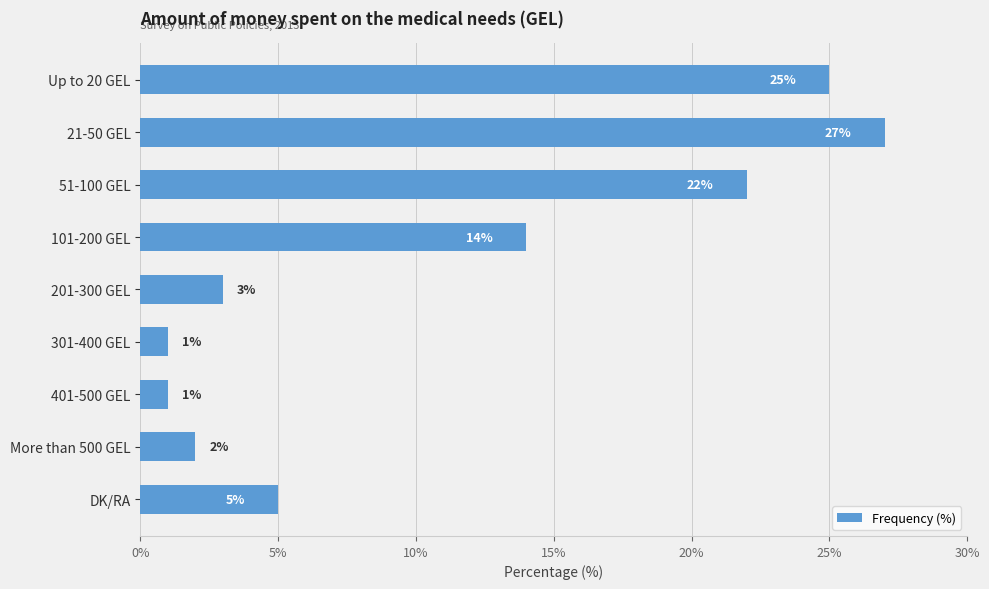

What is the greatest value displayed?

27